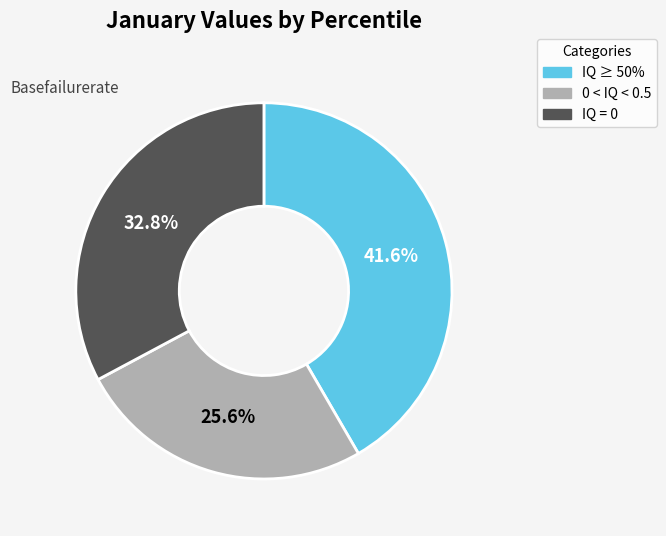

Does 0 < IQ < 0.5 account for over 50% of the chart?

No